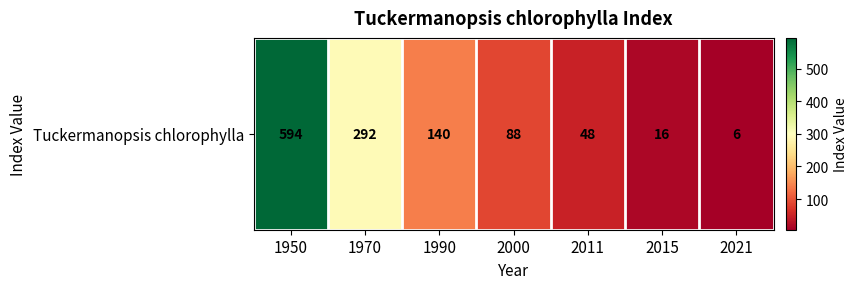

What is the average value?

169